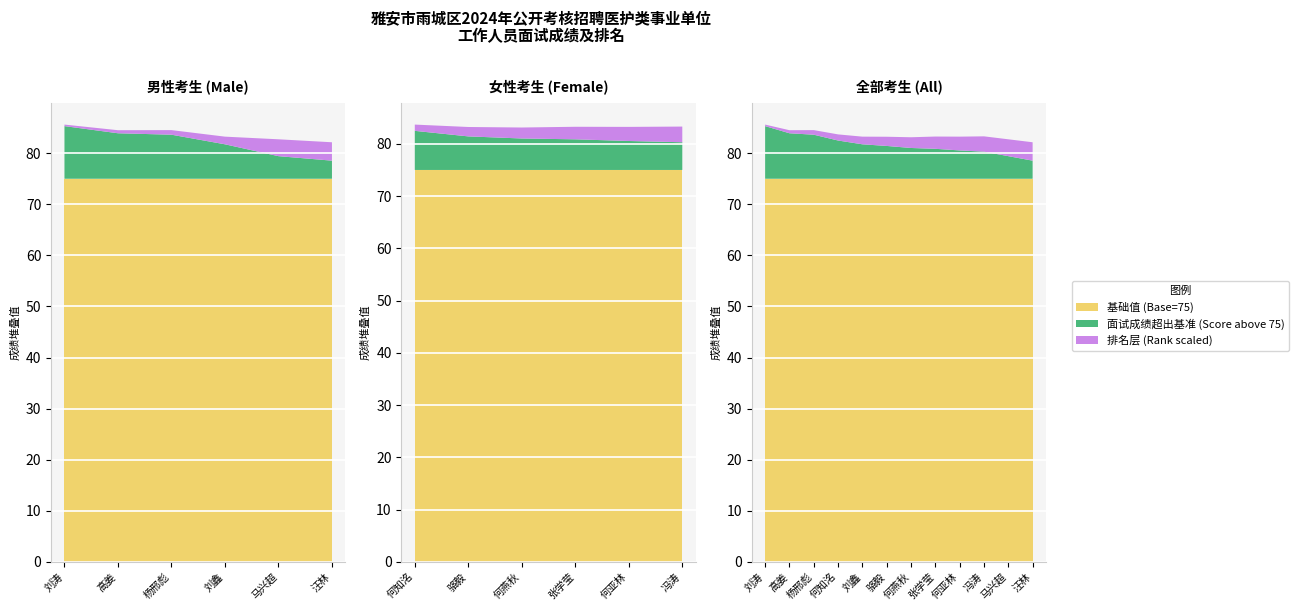

Reading left to right, what are all the values shown in this chart?

面试成绩: 1=85.3	2=83.9	3=83.6	4=82.5	5=81.7	6=81.4	7=81.0	8=80.9	9=80.5	10=80.3	11=79.4	12=78.5
排名: 1=1.0	2=2.0	3=3.0	4=4.0	5=5.0	6=6.0	7=7.0	8=8.0	9=9.0	10=10.0	11=11.0	12=12.0